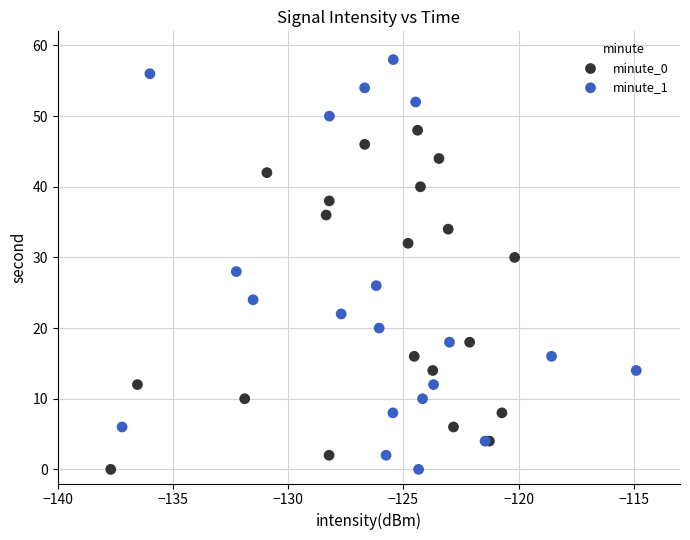

Which series has the widest spread of Y values?

minute_1